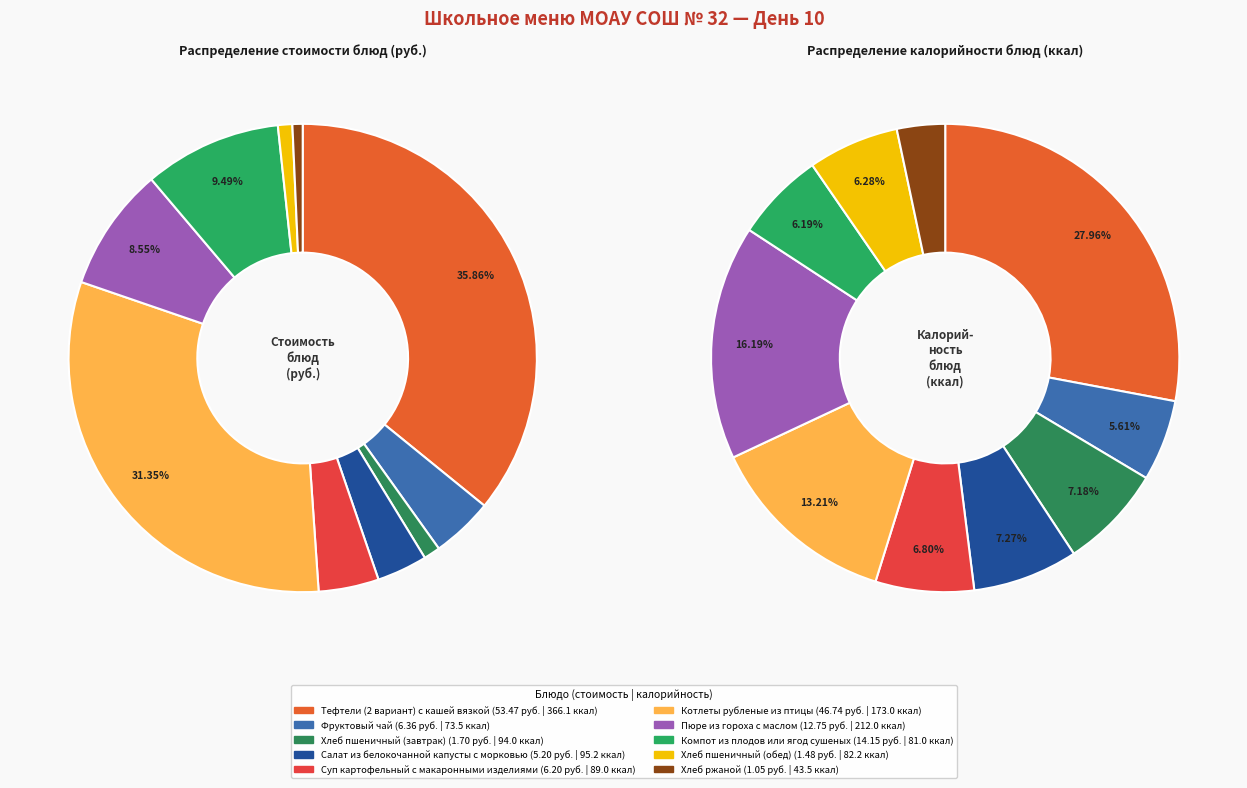

What percentage is the Пюре из гороха с маслом slice, to the nearest percent?

9%